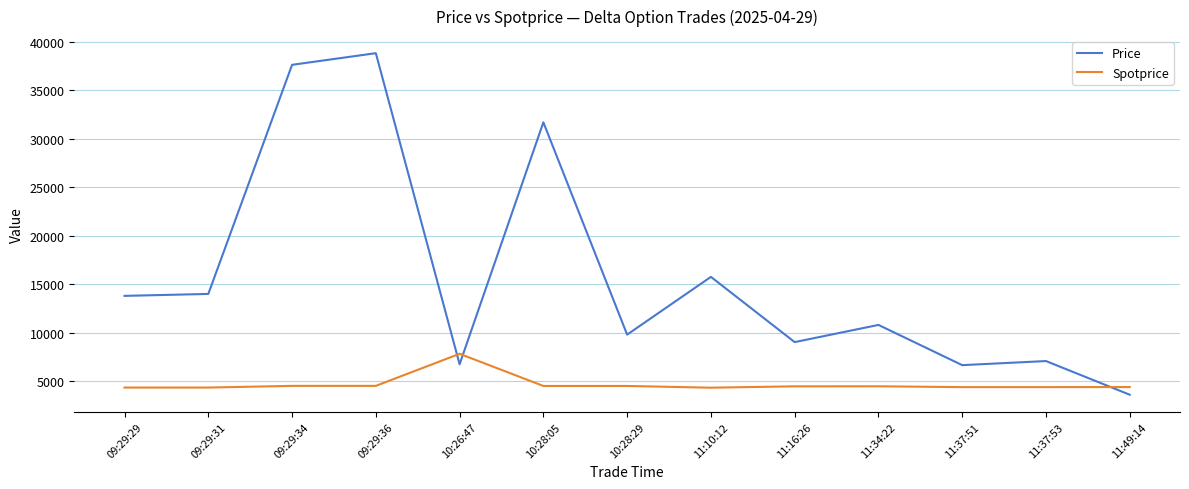

Which series changed the most between 10:28:05 and 10:28:29?

Price